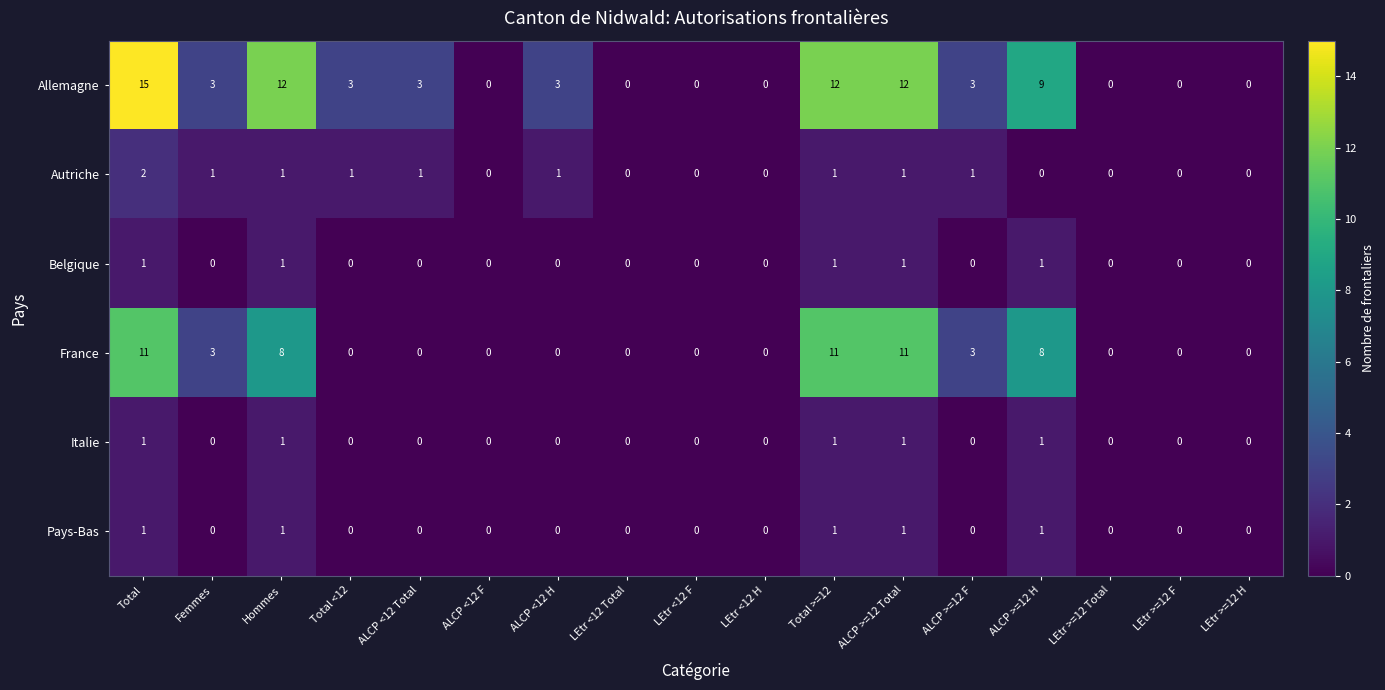

Which series changed the most between LEtr <12 F and ALCP >=12 Total?

Allemagne